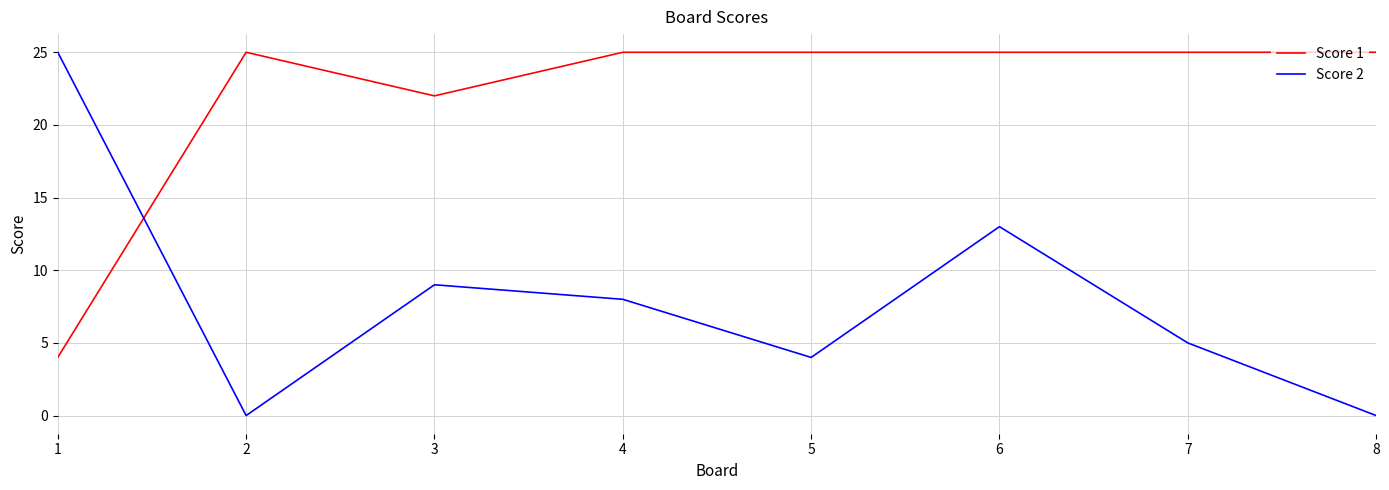

Is it true that Score 1 equals 15 at 6?

False